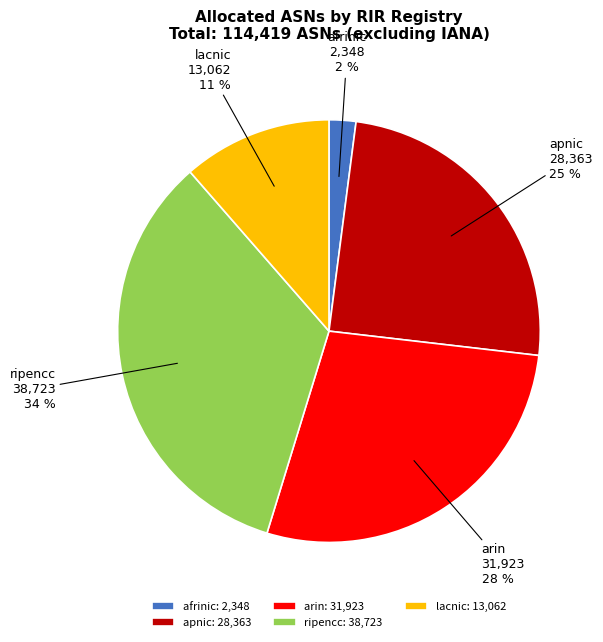

How many segments does this pie chart have?

5